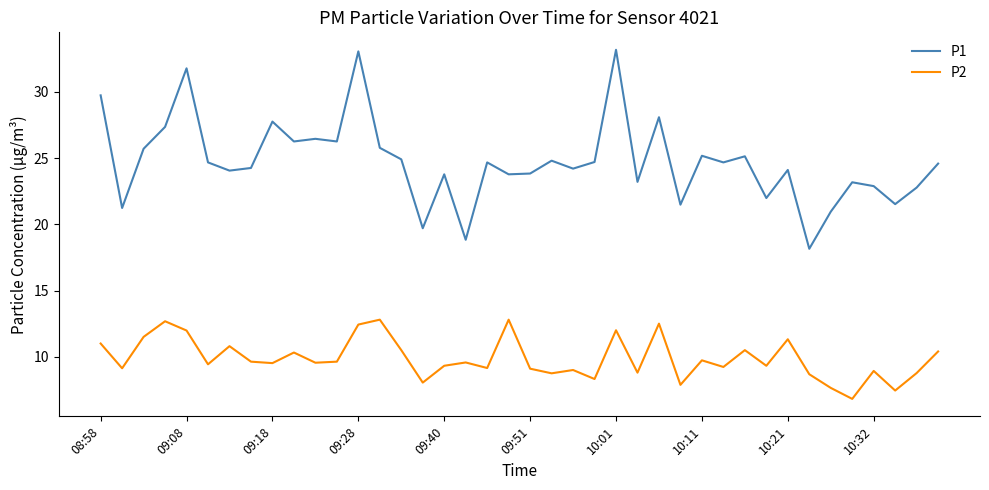

Which series has the largest total across all categories?

P1